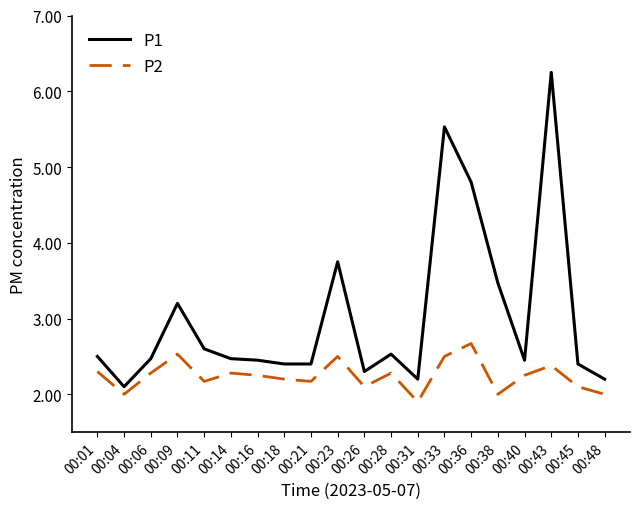

True or false: P2 and P1 intersect in this chart.

False